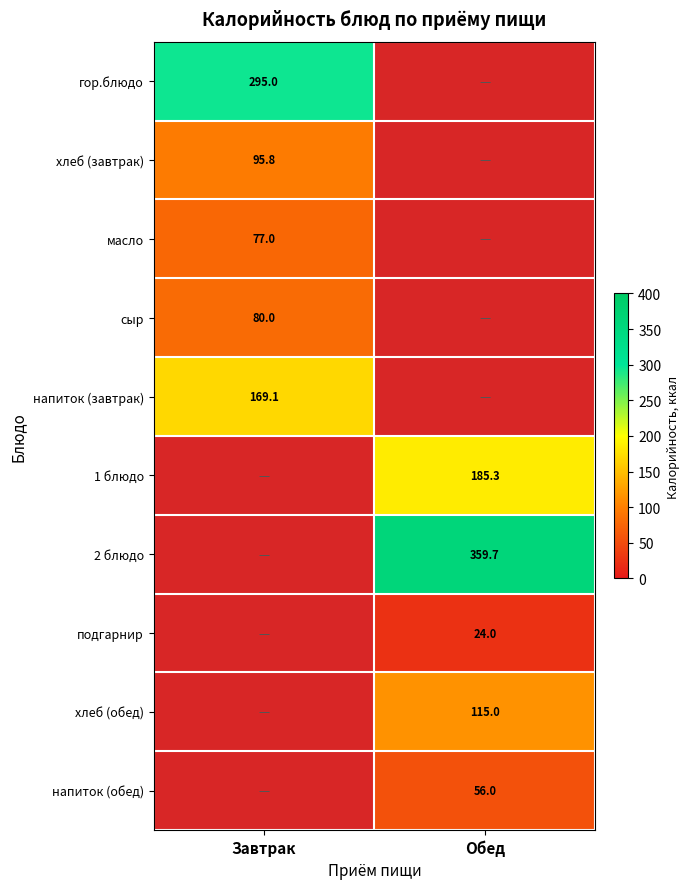

How many categories are shown in the chart?

2